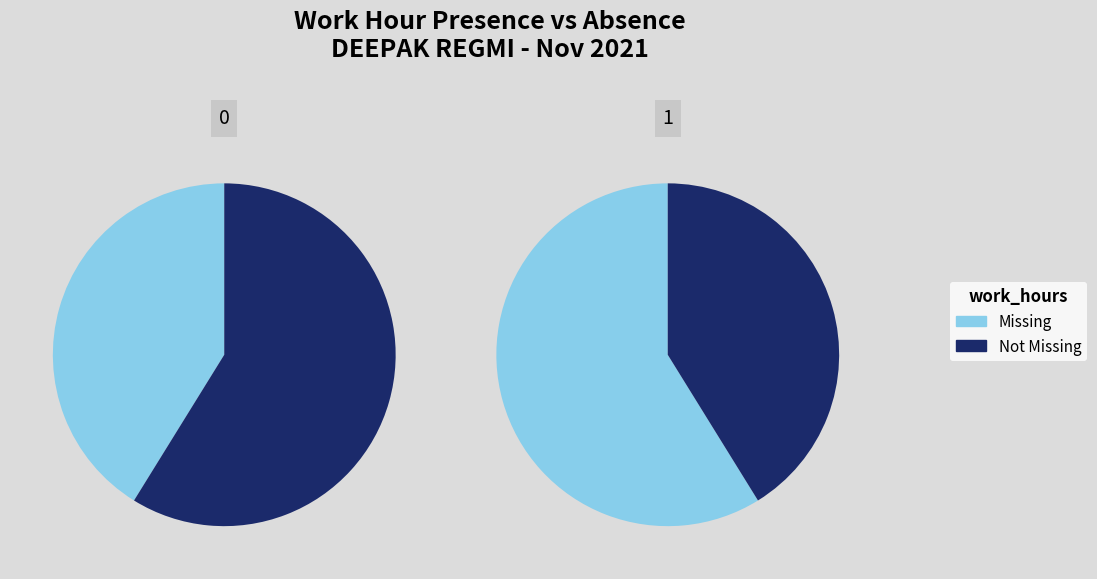

Rank the series at Day 12 from lowest to highest value.

Missing, Not Missing